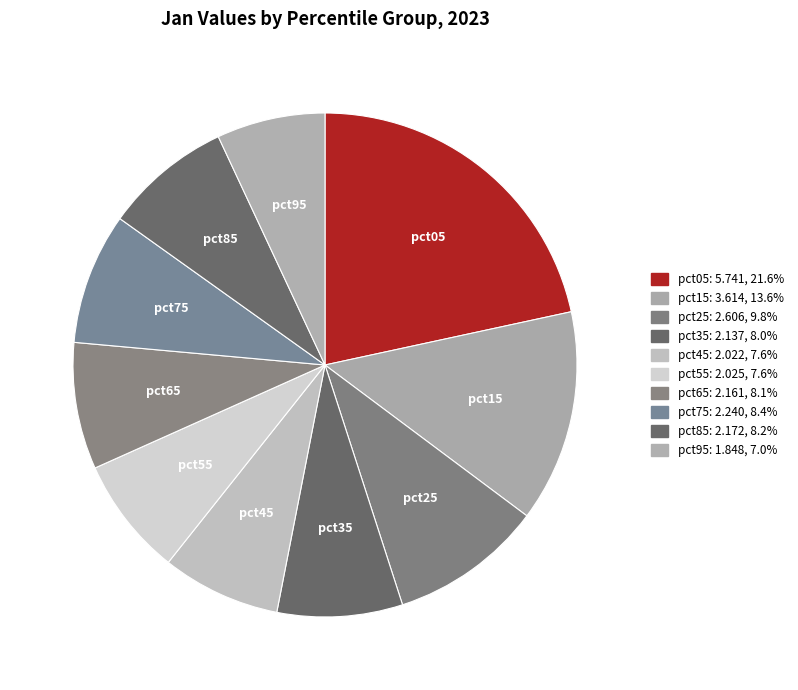

Does pct75 represent more than half of the total?

No